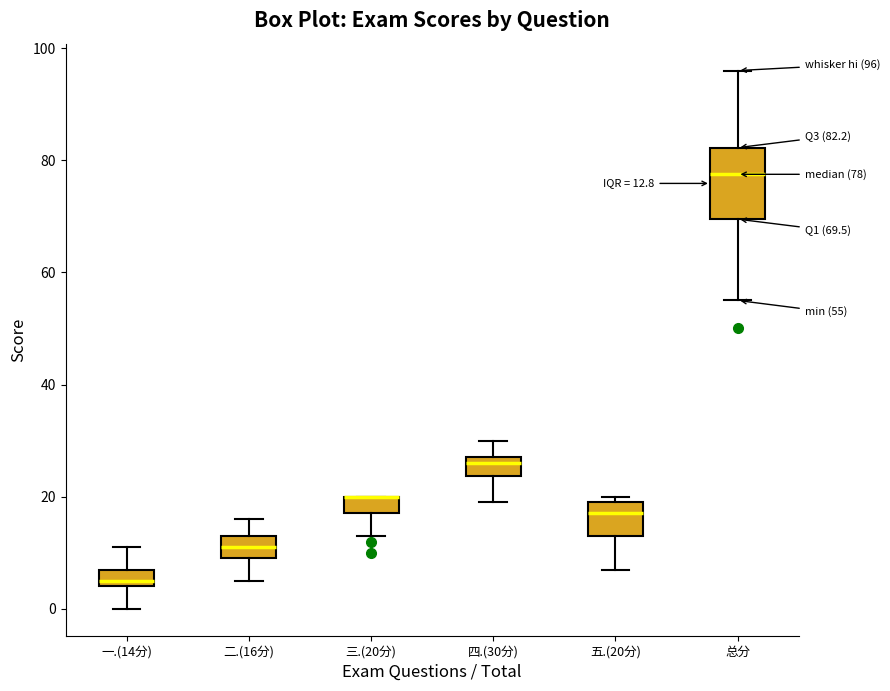

Comparing the boxes themselves (not the whiskers), which one is the tallest?

总分